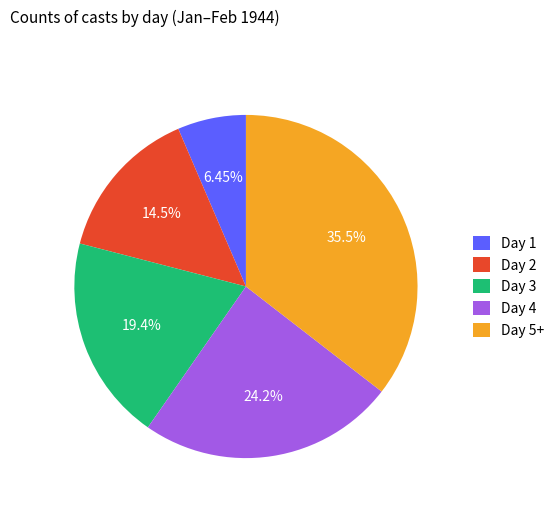

Rank the categories by value from highest to lowest.

Day 5+, Day 4, Day 3, Day 2, Day 1